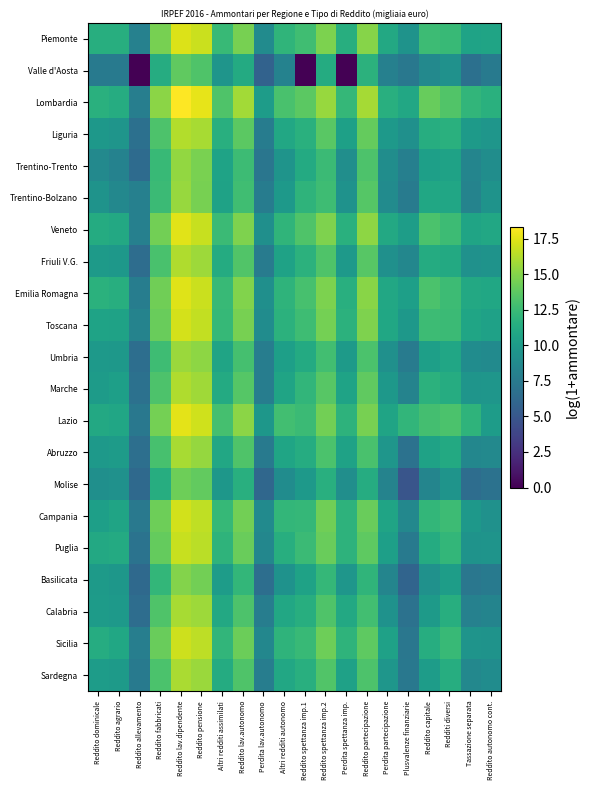

Reading left to right, what are all the values shown in this chart?

Piemonte: Reddito dominicale=11.6	Reddito agrario=11.5	Reddito allevamento=8.1	Reddito fabbricati=14.6	Reddito lav.dipendente=17.4	Reddito pensione=16.9	Altri redditi assimilati=12.4	Reddito lav.autonomo=14.6	Perdita lav.autonomo=8.9	Altri redditi autonomo=12.0	Reddito spettanza imp.1=12.8	Reddito spettanza imp.2=14.7	Perdita spettanza imp.=11.5	Reddito partecipazione=15.1	Perdita partecipazione=11.1	Plusvalenze finanziarie=9.4	Reddito capitale=12.6	Redditi diversi=12.4	Tassazione separata=10.6	Reddito autonomo cont.=10.7
Valle d'Aosta: Reddito dominicale=7.5	Reddito agrario=7.5	Reddito allevamento=0.0	Reddito fabbricati=11.3	Reddito lav.dipendente=13.9	Reddito pensione=13.3	Altri redditi assimilati=9.6	Reddito lav.autonomo=11.3	Perdita lav.autonomo=5.8	Altri redditi autonomo=8.1	Reddito spettanza imp.1=0.0	Reddito spettanza imp.2=11.3	Perdita spettanza imp.=0.0	Reddito partecipazione=11.8	Perdita partecipazione=8.0	Plusvalenze finanziarie=7.3	Reddito capitale=8.6	Redditi diversi=9.3	Tassazione separata=6.7	Reddito autonomo cont.=7.6
Lombardia: Reddito dominicale=11.6	Reddito agrario=11.4	Reddito allevamento=7.9	Reddito fabbricati=15.2	Reddito lav.dipendente=18.4	Reddito pensione=17.7	Altri redditi assimilati=13.3	Reddito lav.autonomo=15.8	Perdita lav.autonomo=10.2	Altri redditi autonomo=13.1	Reddito spettanza imp.1=13.8	Reddito spettanza imp.2=15.5	Perdita spettanza imp.=12.2	Reddito partecipazione=15.9	Perdita partecipazione=11.6	Plusvalenze finanziarie=11.0	Reddito capitale=14.1	Redditi diversi=13.4	Tassazione separata=12.1	Reddito autonomo cont.=11.7
Liguria: Reddito dominicale=9.8	Reddito agrario=9.6	Reddito allevamento=6.8	Reddito fabbricati=13.2	Reddito lav.dipendente=16.3	Reddito pensione=16.0	Altri redditi assimilati=11.6	Reddito lav.autonomo=13.8	Perdita lav.autonomo=7.7	Altri redditi autonomo=11.0	Reddito spettanza imp.1=11.6	Reddito spettanza imp.2=13.7	Perdita spettanza imp.=10.4	Reddito partecipazione=14.0	Perdita partecipazione=9.9	Plusvalenze finanziarie=9.2	Reddito capitale=11.4	Redditi diversi=11.6	Tassazione separata=10.0	Reddito autonomo cont.=9.6
Trentino-Trento: Reddito dominicale=8.7	Reddito agrario=8.2	Reddito allevamento=6.4	Reddito fabbricati=12.4	Reddito lav.dipendente=15.4	Reddito pensione=14.7	Altri redditi assimilati=10.6	Reddito lav.autonomo=12.6	Perdita lav.autonomo=7.2	Altri redditi autonomo=9.5	Reddito spettanza imp.1=11.2	Reddito spettanza imp.2=12.5	Perdita spettanza imp.=9.0	Reddito partecipazione=13.2	Perdita partecipazione=9.0	Plusvalenze finanziarie=7.9	Reddito capitale=10.4	Redditi diversi=10.6	Tassazione separata=8.3	Reddito autonomo cont.=9.0
Trentino-Bolzano: Reddito dominicale=9.4	Reddito agrario=8.6	Reddito allevamento=8.0	Reddito fabbricati=12.5	Reddito lav.dipendente=15.5	Reddito pensione=14.6	Altri redditi assimilati=10.6	Reddito lav.autonomo=12.8	Perdita lav.autonomo=7.7	Altri redditi autonomo=9.8	Reddito spettanza imp.1=12.0	Reddito spettanza imp.2=12.7	Perdita spettanza imp.=9.4	Reddito partecipazione=13.5	Perdita partecipazione=8.9	Plusvalenze finanziarie=7.7	Reddito capitale=11.0	Redditi diversi=10.9	Tassazione separata=8.2	Reddito autonomo cont.=9.4
Veneto: Reddito dominicale=11.3	Reddito agrario=11.1	Reddito allevamento=8.0	Reddito fabbricati=14.5	Reddito lav.dipendente=17.5	Reddito pensione=16.8	Altri redditi assimilati=12.5	Reddito lav.autonomo=14.8	Perdita lav.autonomo=9.1	Altri redditi autonomo=12.0	Reddito spettanza imp.1=13.3	Reddito spettanza imp.2=14.8	Perdita spettanza imp.=11.7	Reddito partecipazione=15.2	Perdita partecipazione=11.1	Plusvalenze finanziarie=10.2	Reddito capitale=13.1	Redditi diversi=12.6	Tassazione separata=10.7	Reddito autonomo cont.=11.0
Friuli V.G.: Reddito dominicale=10.0	Reddito agrario=9.8	Reddito allevamento=6.5	Reddito fabbricati=13.1	Reddito lav.dipendente=16.2	Reddito pensione=15.7	Altri redditi assimilati=11.3	Reddito lav.autonomo=13.4	Perdita lav.autonomo=7.7	Altri redditi autonomo=10.6	Reddito spettanza imp.1=11.8	Reddito spettanza imp.2=13.3	Perdita spettanza imp.=9.9	Reddito partecipazione=13.6	Perdita partecipazione=9.2	Plusvalenze finanziarie=8.5	Reddito capitale=11.3	Redditi diversi=11.1	Tassazione separata=9.3	Reddito autonomo cont.=9.5
Emilia Romagna: Reddito dominicale=11.7	Reddito agrario=11.5	Reddito allevamento=7.8	Reddito fabbricati=14.4	Reddito lav.dipendente=17.5	Reddito pensione=16.9	Altri redditi assimilati=12.4	Reddito lav.autonomo=14.9	Perdita lav.autonomo=9.2	Altri redditi autonomo=12.0	Reddito spettanza imp.1=13.0	Reddito spettanza imp.2=14.7	Perdita spettanza imp.=11.6	Reddito partecipazione=15.1	Perdita partecipazione=11.0	Plusvalenze finanziarie=10.4	Reddito capitale=13.1	Redditi diversi=12.6	Tassazione separata=11.1	Reddito autonomo cont.=11.0
Toscana: Reddito dominicale=10.7	Reddito agrario=10.6	Reddito allevamento=8.2	Reddito fabbricati=14.1	Reddito lav.dipendente=17.2	Reddito pensione=16.7	Altri redditi assimilati=12.3	Reddito lav.autonomo=14.6	Perdita lav.autonomo=8.9	Altri redditi autonomo=11.8	Reddito spettanza imp.1=12.7	Reddito spettanza imp.2=14.6	Perdita spettanza imp.=11.8	Reddito partecipazione=14.8	Perdita partecipazione=11.0	Plusvalenze finanziarie=9.8	Reddito capitale=12.6	Redditi diversi=12.5	Tassazione separata=10.8	Reddito autonomo cont.=10.5
Umbria: Reddito dominicale=9.9	Reddito agrario=9.8	Reddito allevamento=6.7	Reddito fabbricati=12.6	Reddito lav.dipendente=15.6	Reddito pensione=15.2	Altri redditi assimilati=10.7	Reddito lav.autonomo=12.9	Perdita lav.autonomo=7.8	Altri redditi autonomo=10.4	Reddito spettanza imp.1=11.3	Reddito spettanza imp.2=12.8	Perdita spettanza imp.=10.0	Reddito partecipazione=13.2	Perdita partecipazione=9.2	Plusvalenze finanziarie=7.6	Reddito capitale=10.4	Redditi diversi=10.9	Tassazione separata=8.9	Reddito autonomo cont.=8.8
Marche: Reddito dominicale=10.1	Reddito agrario=10.4	Reddito allevamento=6.9	Reddito fabbricati=13.2	Reddito lav.dipendente=16.2	Reddito pensione=15.7	Altri redditi assimilati=11.3	Reddito lav.autonomo=13.5	Perdita lav.autonomo=7.8	Altri redditi autonomo=10.7	Reddito spettanza imp.1=12.1	Reddito spettanza imp.2=13.6	Perdita spettanza imp.=10.6	Reddito partecipazione=13.9	Perdita partecipazione=9.8	Plusvalenze finanziarie=8.2	Reddito capitale=11.8	Redditi diversi=11.3	Tassazione separata=9.5	Reddito autonomo cont.=9.7
Lazio: Reddito dominicale=11.1	Reddito agrario=10.8	Reddito allevamento=7.4	Reddito fabbricati=14.5	Reddito lav.dipendente=17.6	Reddito pensione=17.1	Altri redditi assimilati=13.0	Reddito lav.autonomo=15.2	Perdita lav.autonomo=9.7	Altri redditi autonomo=12.8	Reddito spettanza imp.1=12.6	Reddito spettanza imp.2=14.5	Perdita spettanza imp.=11.8	Reddito partecipazione=14.6	Perdita partecipazione=10.7	Plusvalenze finanziarie=12.1	Reddito capitale=12.9	Redditi diversi=13.2	Tassazione separata=12.0	Reddito autonomo cont.=10.2
Abruzzo: Reddito dominicale=9.9	Reddito agrario=10.1	Reddito allevamento=6.7	Reddito fabbricati=13.0	Reddito lav.dipendente=15.9	Reddito pensione=15.4	Altri redditi assimilati=11.0	Reddito lav.autonomo=13.3	Perdita lav.autonomo=7.5	Altri redditi autonomo=10.8	Reddito spettanza imp.1=11.4	Reddito spettanza imp.2=13.2	Perdita spettanza imp.=10.6	Reddito partecipazione=13.1	Perdita partecipazione=9.7	Plusvalenze finanziarie=6.9	Reddito capitale=10.6	Redditi diversi=11.1	Tassazione separata=8.5	Reddito autonomo cont.=8.7
Molise: Reddito dominicale=9.2	Reddito agrario=9.3	Reddito allevamento=6.3	Reddito fabbricati=11.4	Reddito lav.dipendente=14.3	Reddito pensione=14.0	Altri redditi assimilati=9.8	Reddito lav.autonomo=11.6	Perdita lav.autonomo=6.1	Altri redditi autonomo=8.9	Reddito spettanza imp.1=9.9	Reddito spettanza imp.2=11.6	Perdita spettanza imp.=9.1	Reddito partecipazione=11.4	Perdita partecipazione=8.2	Plusvalenze finanziarie=4.8	Reddito capitale=8.4	Redditi diversi=9.5	Tassazione separata=6.6	Reddito autonomo cont.=6.9
Campania: Reddito dominicale=10.4	Reddito agrario=10.7	Reddito allevamento=7.4	Reddito fabbricati=14.3	Reddito lav.dipendente=17.1	Reddito pensione=16.6	Altri redditi assimilati=12.3	Reddito lav.autonomo=14.5	Perdita lav.autonomo=8.8	Altri redditi autonomo=12.2	Reddito spettanza imp.1=12.3	Reddito spettanza imp.2=14.4	Perdita spettanza imp.=11.9	Reddito partecipazione=14.2	Perdita partecipazione=10.7	Plusvalenze finanziarie=8.6	Reddito capitale=12.1	Redditi diversi=12.6	Tassazione separata=9.8	Reddito autonomo cont.=9.3
Puglia: Reddito dominicale=11.1	Reddito agrario=11.2	Reddito allevamento=7.0	Reddito fabbricati=14.1	Reddito lav.dipendente=16.8	Reddito pensione=16.4	Altri redditi assimilati=11.9	Reddito lav.autonomo=14.2	Perdita lav.autonomo=8.5	Altri redditi autonomo=11.5	Reddito spettanza imp.1=12.5	Reddito spettanza imp.2=14.2	Perdita spettanza imp.=11.9	Reddito partecipazione=13.8	Perdita partecipazione=10.4	Plusvalenze finanziarie=7.6	Reddito capitale=11.3	Redditi diversi=12.2	Tassazione separata=9.5	Reddito autonomo cont.=9.5
Basilicata: Reddito dominicale=10.0	Reddito agrario=9.7	Reddito allevamento=6.3	Reddito fabbricati=12.2	Reddito lav.dipendente=15.0	Reddito pensione=14.5	Altri redditi assimilati=10.2	Reddito lav.autonomo=12.2	Perdita lav.autonomo=6.6	Altri redditi autonomo=9.4	Reddito spettanza imp.1=10.6	Reddito spettanza imp.2=12.2	Perdita spettanza imp.=9.7	Reddito partecipazione=12.0	Perdita partecipazione=8.4	Plusvalenze finanziarie=5.9	Reddito capitale=9.3	Redditi diversi=10.3	Tassazione separata=7.3	Reddito autonomo cont.=7.6
Calabria: Reddito dominicale=10.1	Reddito agrario=9.9	Reddito allevamento=6.5	Reddito fabbricati=13.3	Reddito lav.dipendente=16.0	Reddito pensione=15.7	Altri redditi assimilati=11.1	Reddito lav.autonomo=13.2	Perdita lav.autonomo=7.8	Altri redditi autonomo=11.0	Reddito spettanza imp.1=11.5	Reddito spettanza imp.2=13.3	Perdita spettanza imp.=11.1	Reddito partecipazione=12.8	Perdita partecipazione=9.4	Plusvalenze finanziarie=7.0	Reddito capitale=10.0	Redditi diversi=11.5	Tassazione separata=8.1	Reddito autonomo cont.=8.3
Sicilia: Reddito dominicale=11.4	Reddito agrario=11.0	Reddito allevamento=7.9	Reddito fabbricati=14.2	Reddito lav.dipendente=17.0	Reddito pensione=16.6	Altri redditi assimilati=12.1	Reddito lav.autonomo=14.2	Perdita lav.autonomo=8.5	Altri redditi autonomo=11.9	Reddito spettanza imp.1=12.4	Reddito spettanza imp.2=14.3	Perdita spettanza imp.=12.0	Reddito partecipazione=13.8	Perdita partecipazione=10.5	Plusvalenze finanziarie=7.3	Reddito capitale=11.4	Redditi diversi=12.4	Tassazione separata=9.5	Reddito autonomo cont.=9.4
Sardegna: Reddito dominicale=10.1	Reddito agrario=10.0	Reddito allevamento=7.5	Reddito fabbricati=13.2	Reddito lav.dipendente=16.0	Reddito pensione=15.6	Altri redditi assimilati=11.3	Reddito lav.autonomo=13.3	Perdita lav.autonomo=7.8	Altri redditi autonomo=11.0	Reddito spettanza imp.1=11.6	Reddito spettanza imp.2=13.3	Perdita spettanza imp.=10.5	Reddito partecipazione=13.2	Perdita partecipazione=9.6	Plusvalenze finanziarie=7.4	Reddito capitale=10.2	Redditi diversi=11.4	Tassazione separata=8.5	Reddito autonomo cont.=8.9